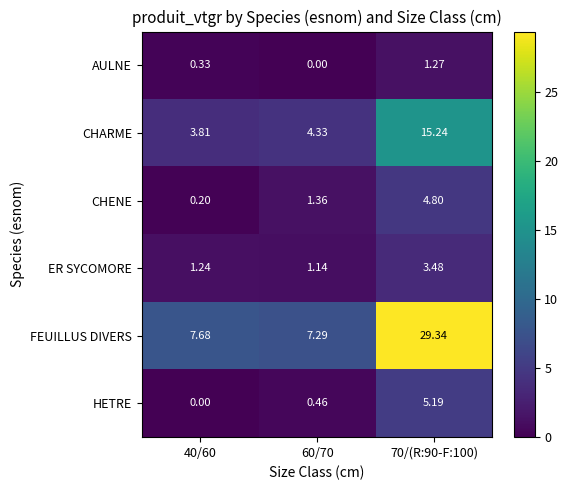

Rank the series by their maximum value, from lowest to highest.

AULNE, ER SYCOMORE, CHENE, HETRE, CHARME, FEUILLUS DIVERS